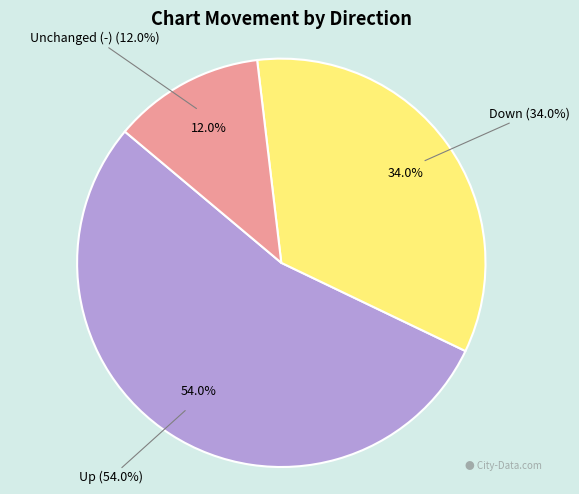

Do - and down together represent more than half of the pie?

No